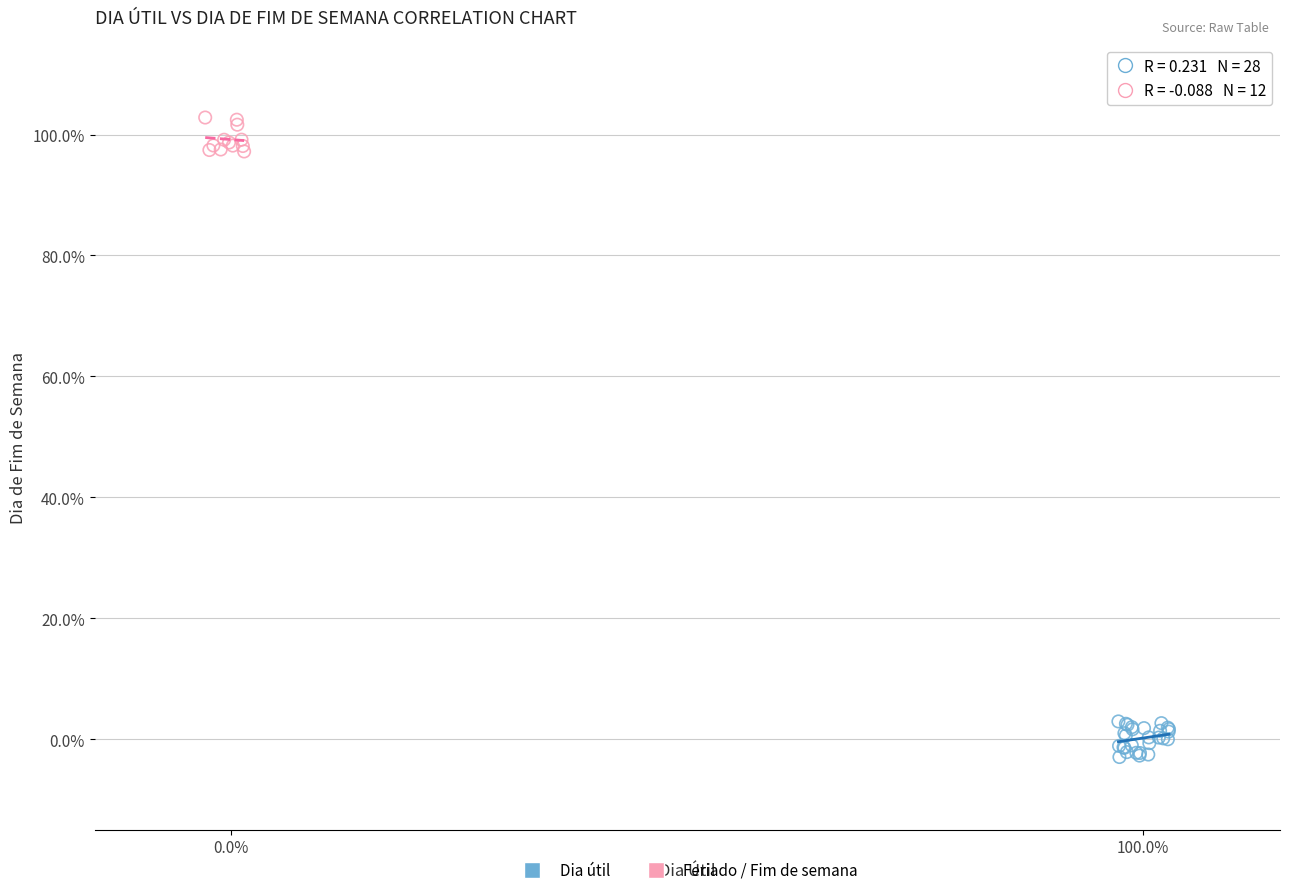

What are all the series names shown in the legend?

Dia útil, Feriado / Fim de semana